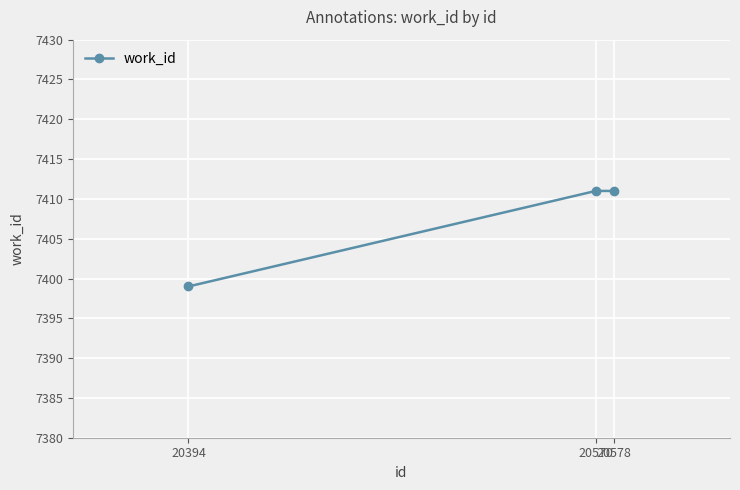

What is the approximate value at 20394, to the nearest 10?

7400